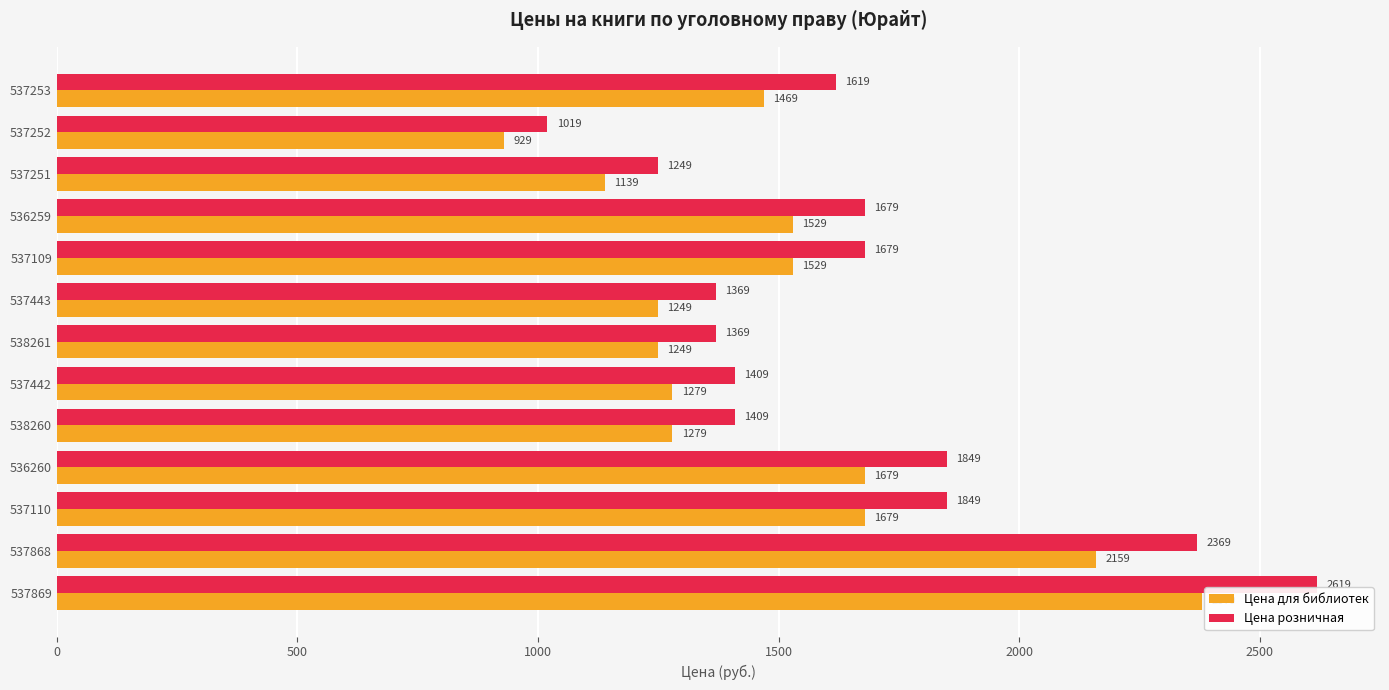

The value of Цена розничная at 537109 is 2455. True or false?

False